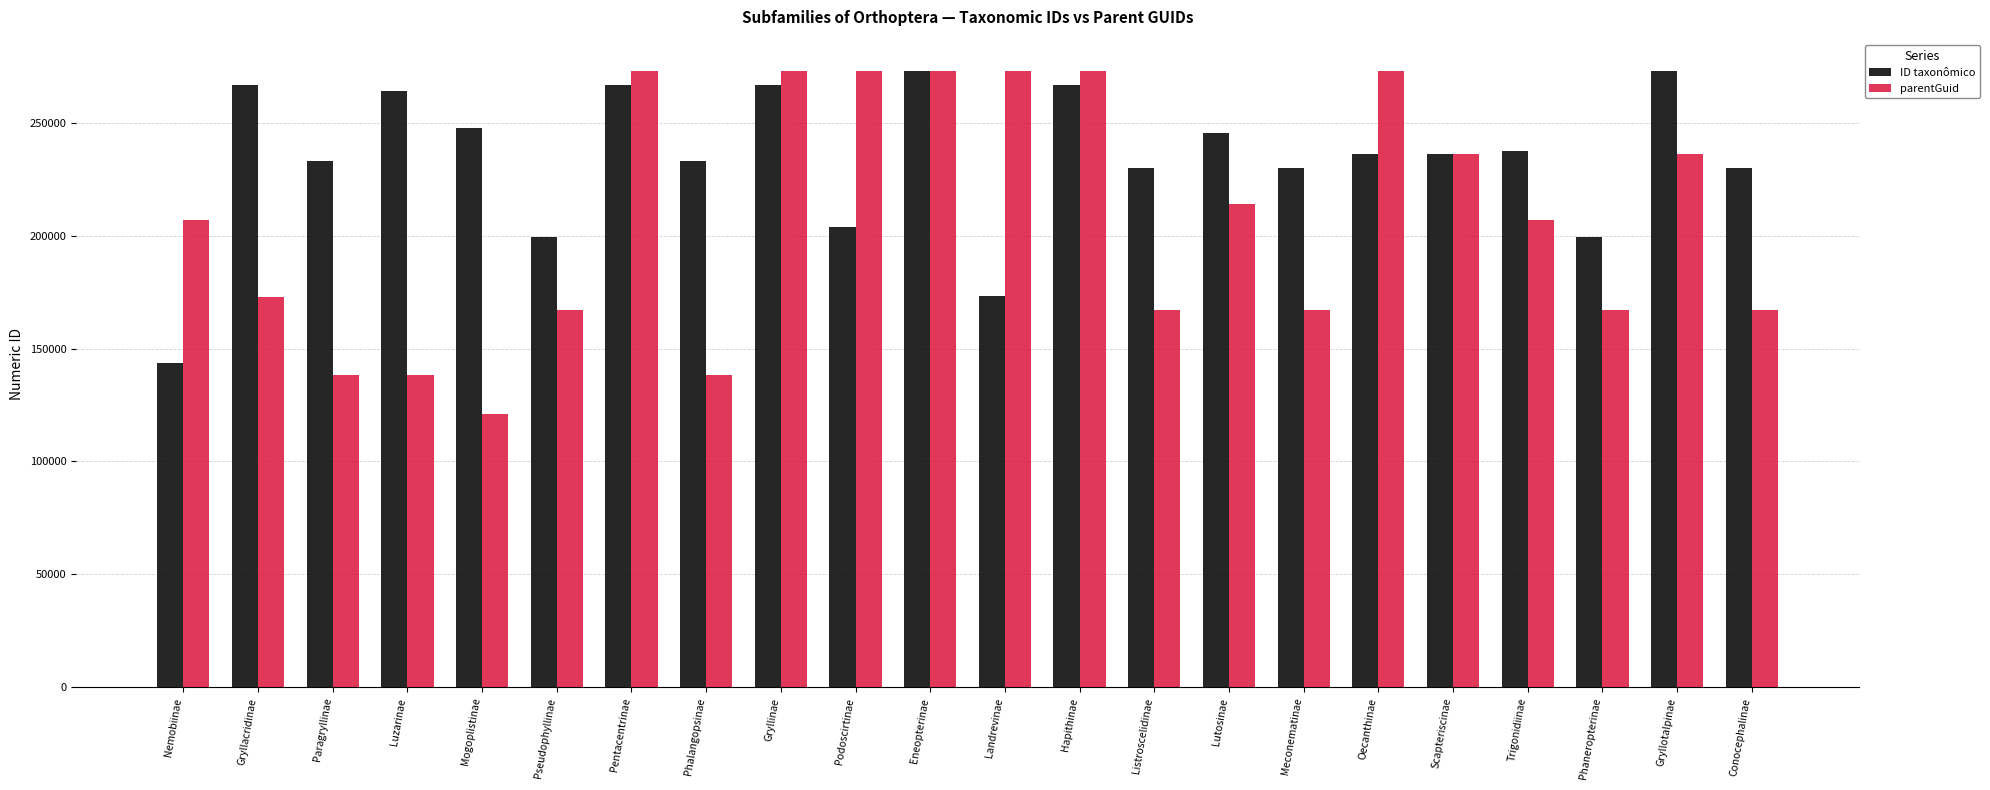

Rank the series at Nemobiinae from lowest to highest value.

ID taxonômico, parentGuid